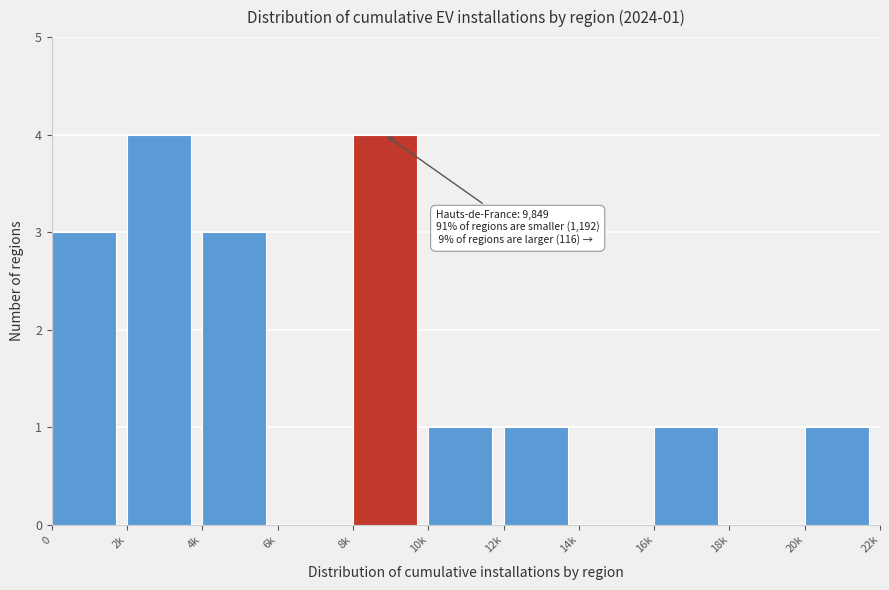

Reading left to right, transcribe all the data shown in this chart.

0=3	2k=4	4k=3	6k=0	8k=4	10k=1	12k=1	14k=0	16k=1	18k=0	20k=1